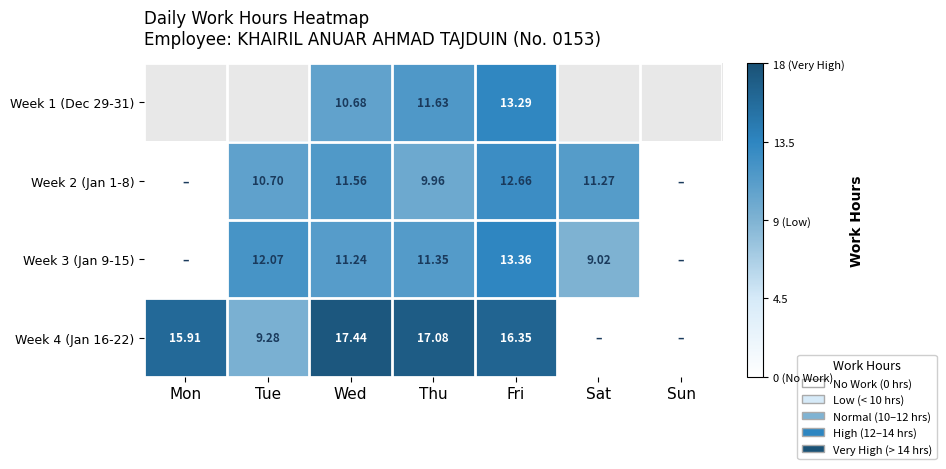

At which category is the sum across all series the highest?

Fri